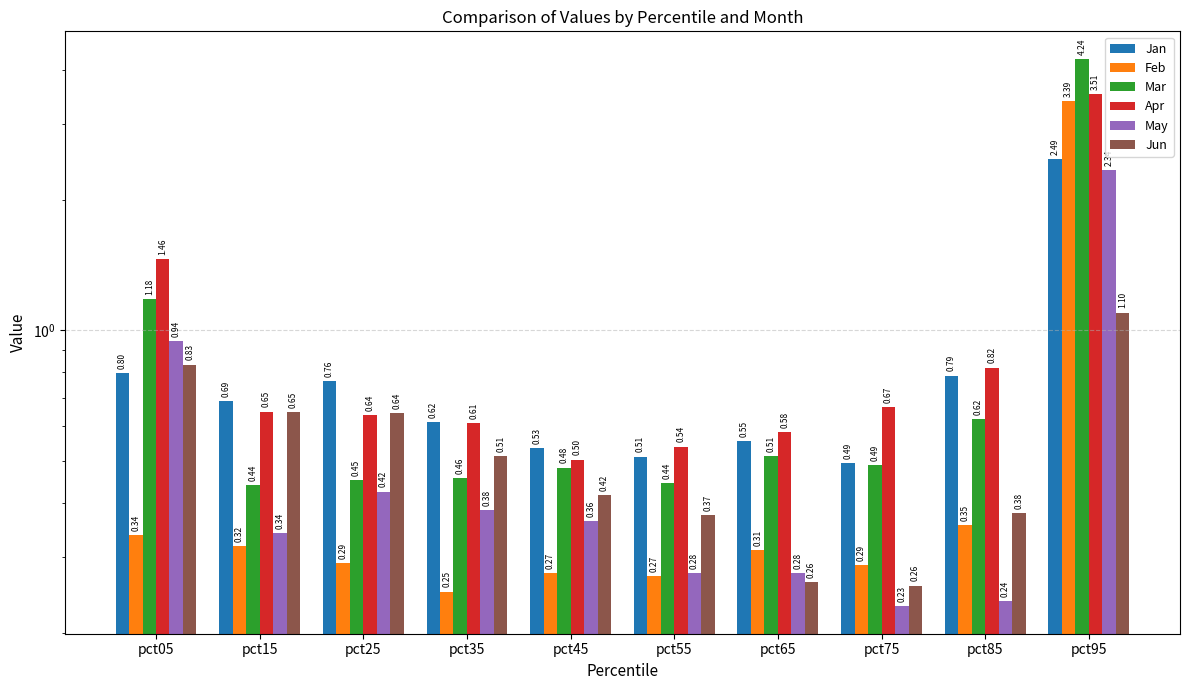

The May series shows 2.3 at pct95. True or false?

True